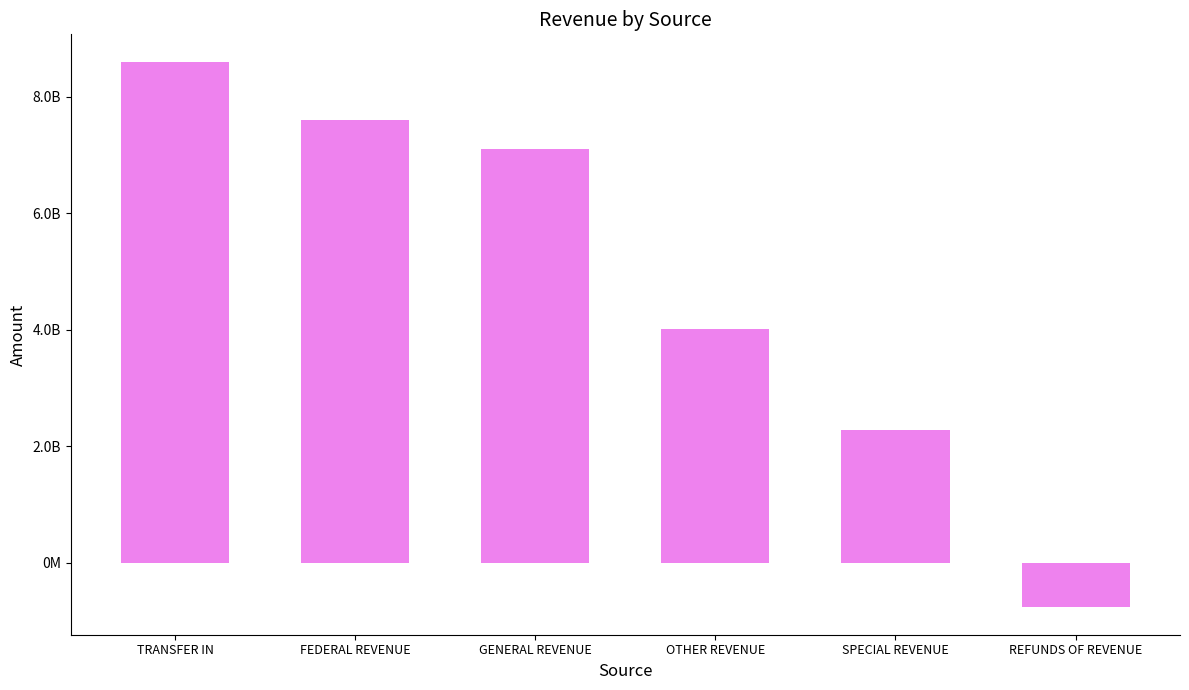

The chart shows a value of 4019485812.1 at OTHER REVENUE. True or false?

True